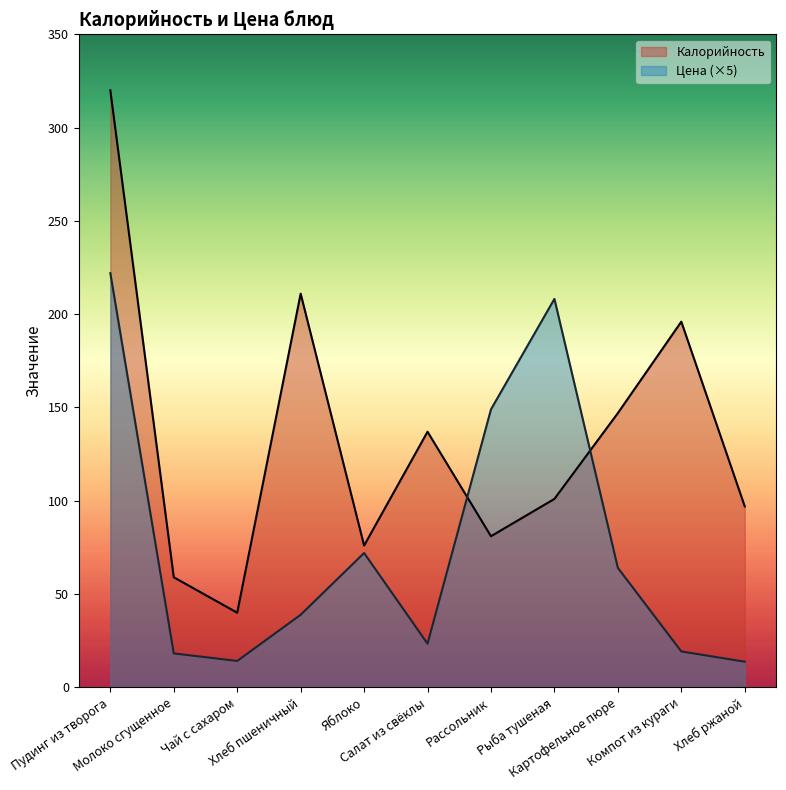

What are all the series names shown in the legend?

Калорийность, Цена (×5)